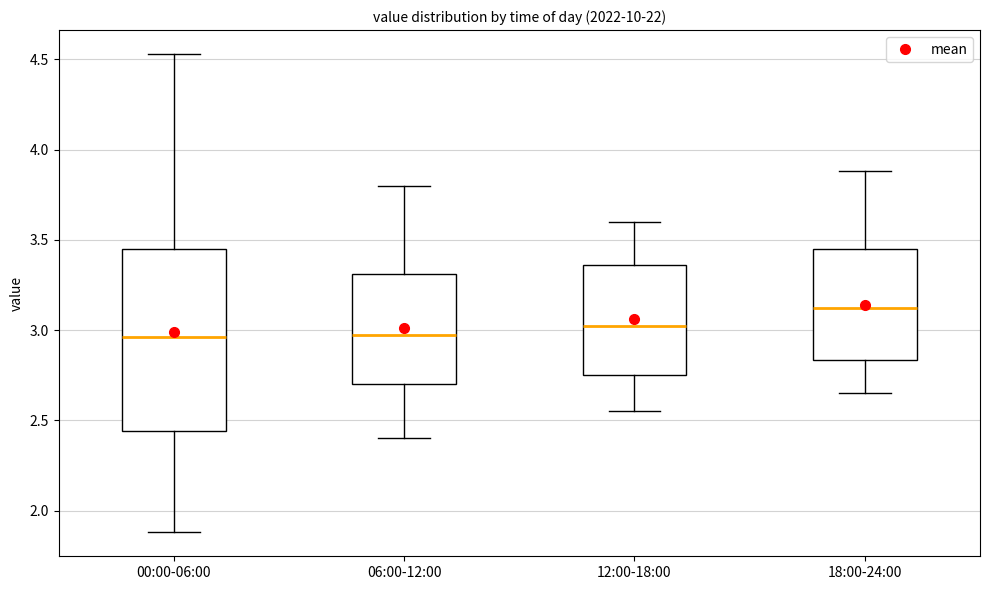

Comparing the boxes themselves (not the whiskers), which one is the tallest?

00:00-06:00